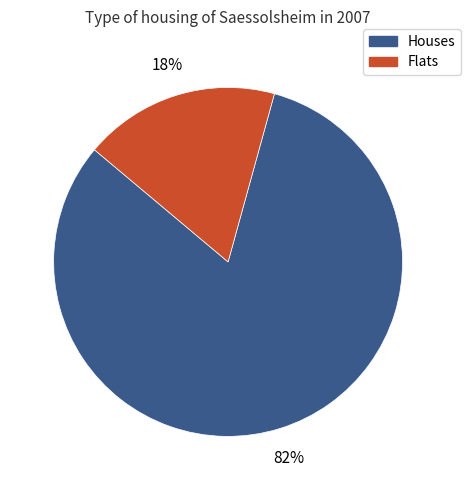

Between Houses and Flats, which is larger?

Houses